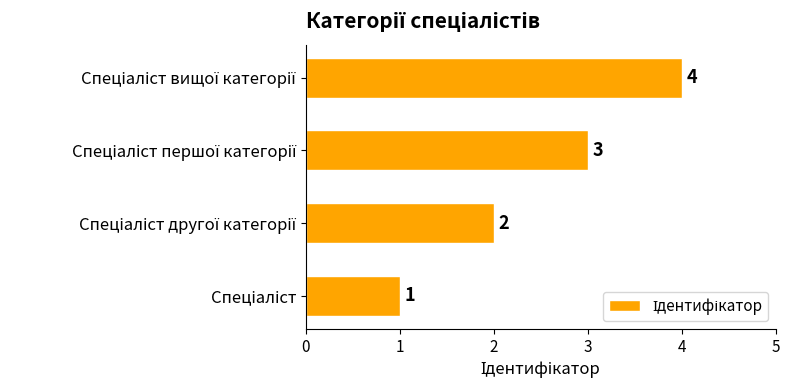

How many categories are shown in the chart?

4